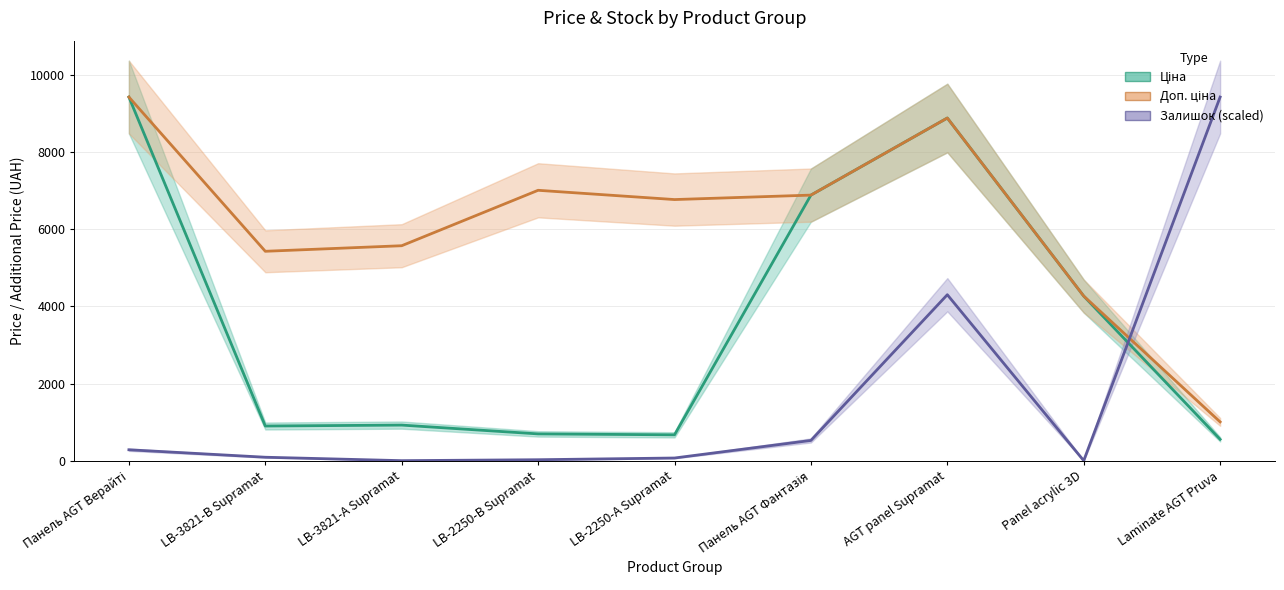

What is the label of the 1st point from the right?

Laminate AGT Pruva